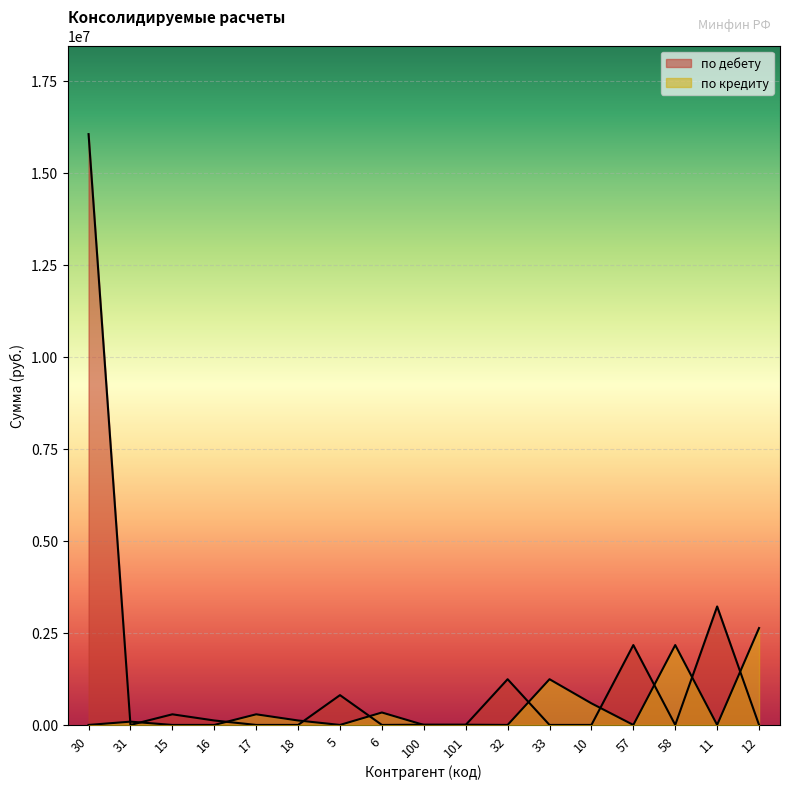

How many data points in по кредиту are above 5880?

8